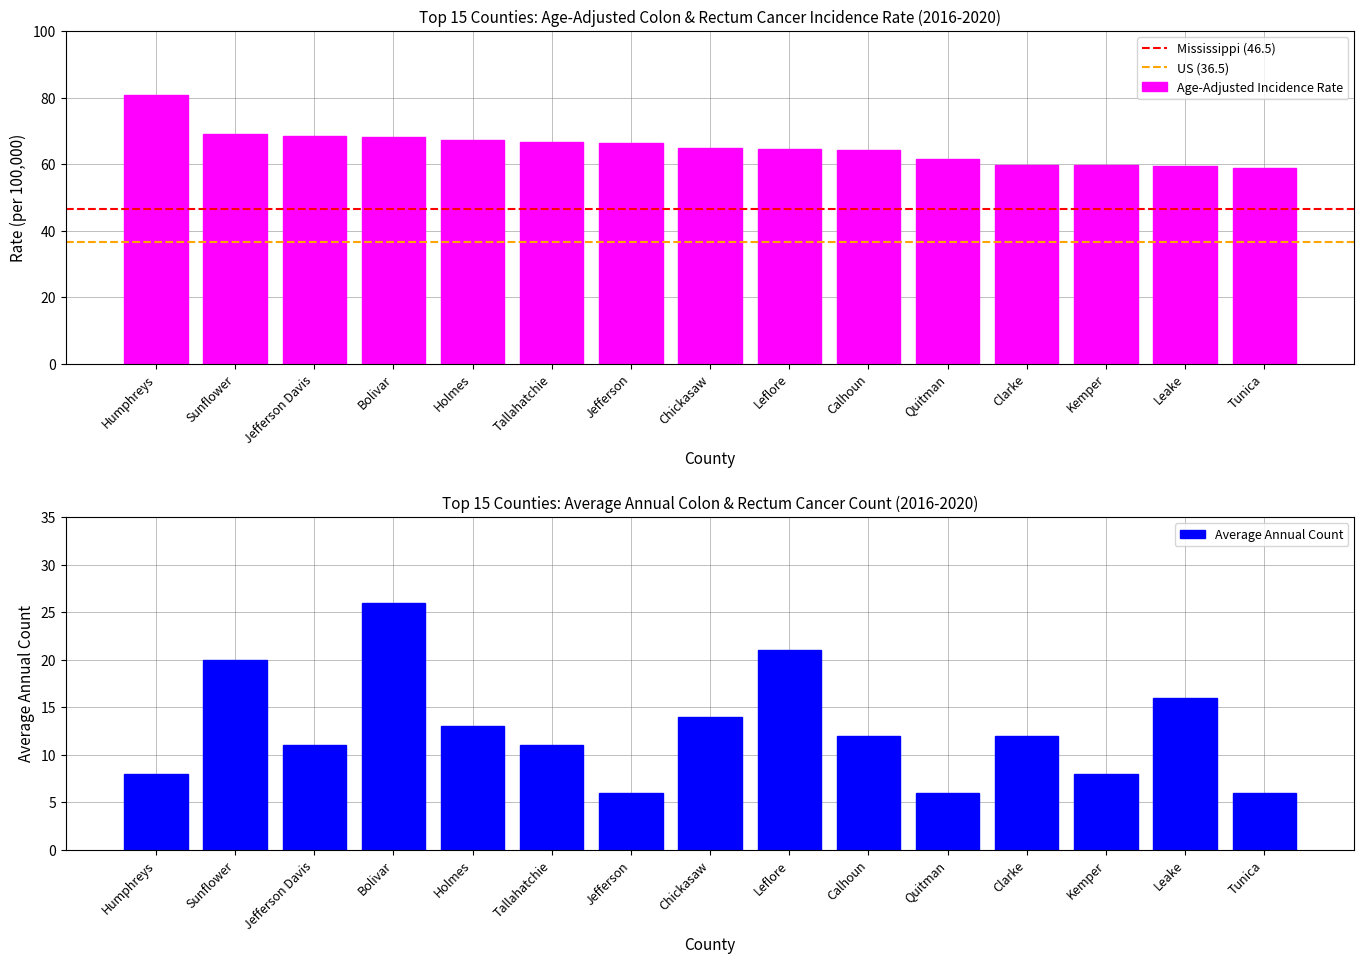

What is the minimum value shown in the chart?

58.8